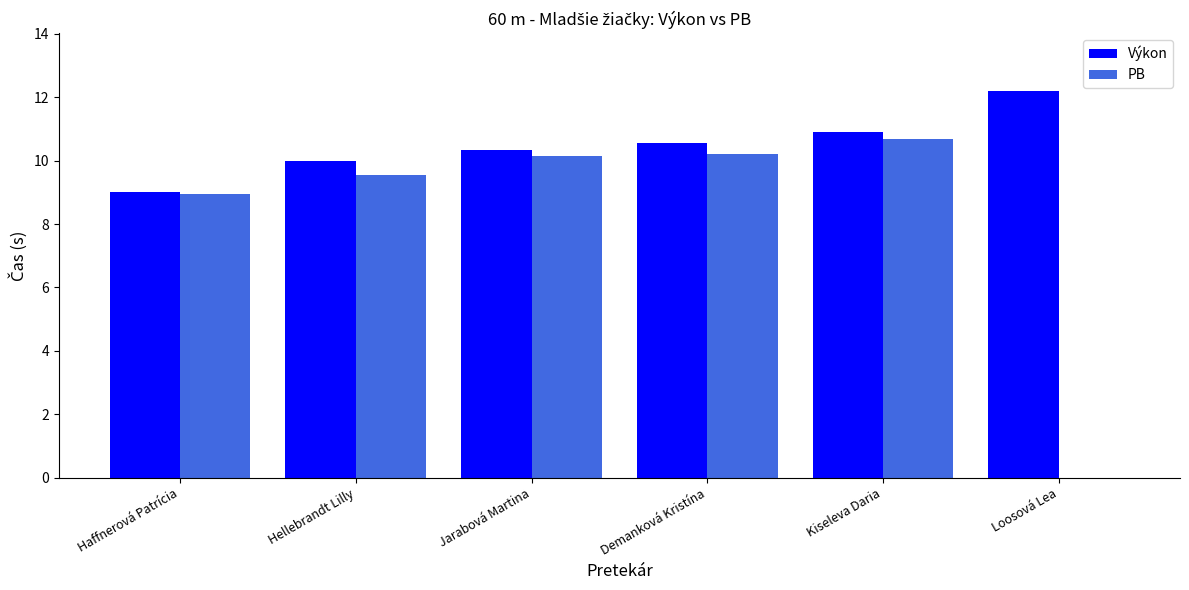

What is the sum of the Výkon values at Jarabová Martina and Kiseleva Daria?

21.3